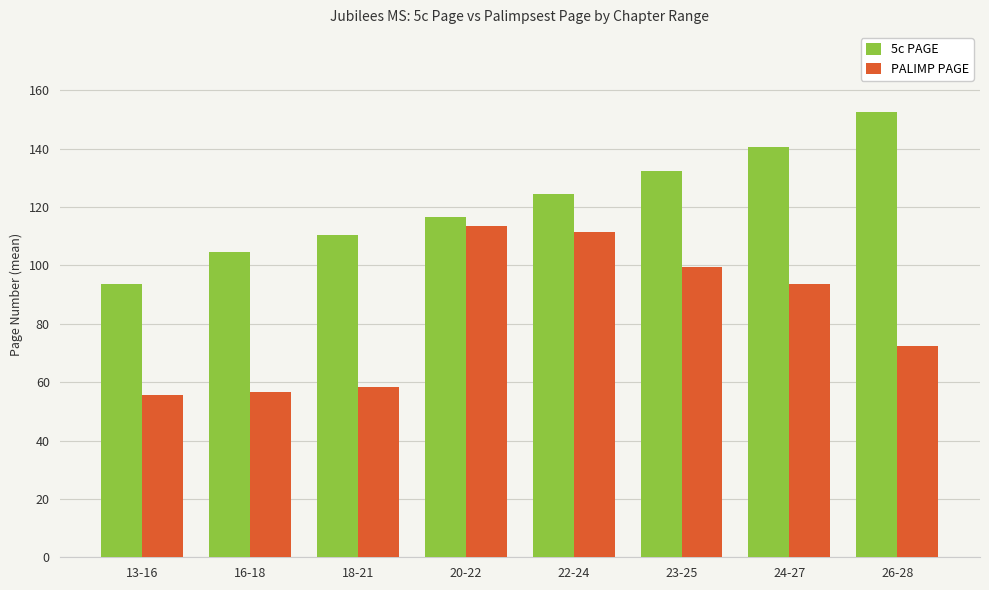

What is the difference between the second highest and minimum values in the PALIMP PAGE series?

56.0